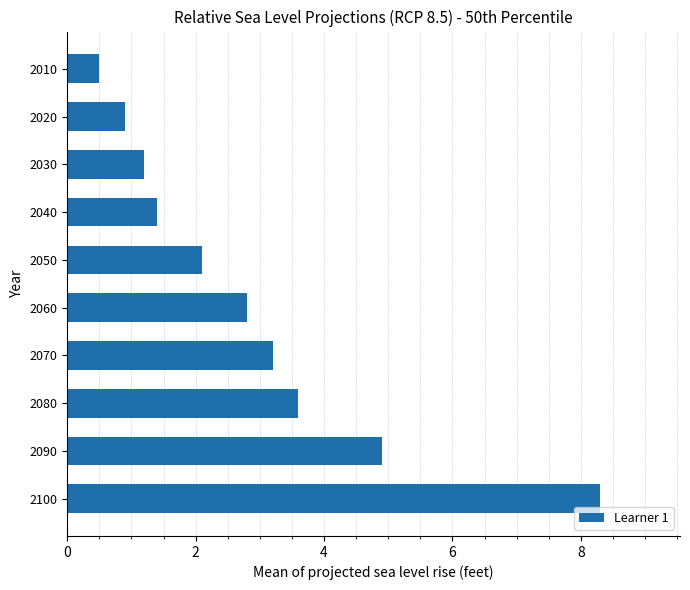

How many categories are shown in the chart?

10